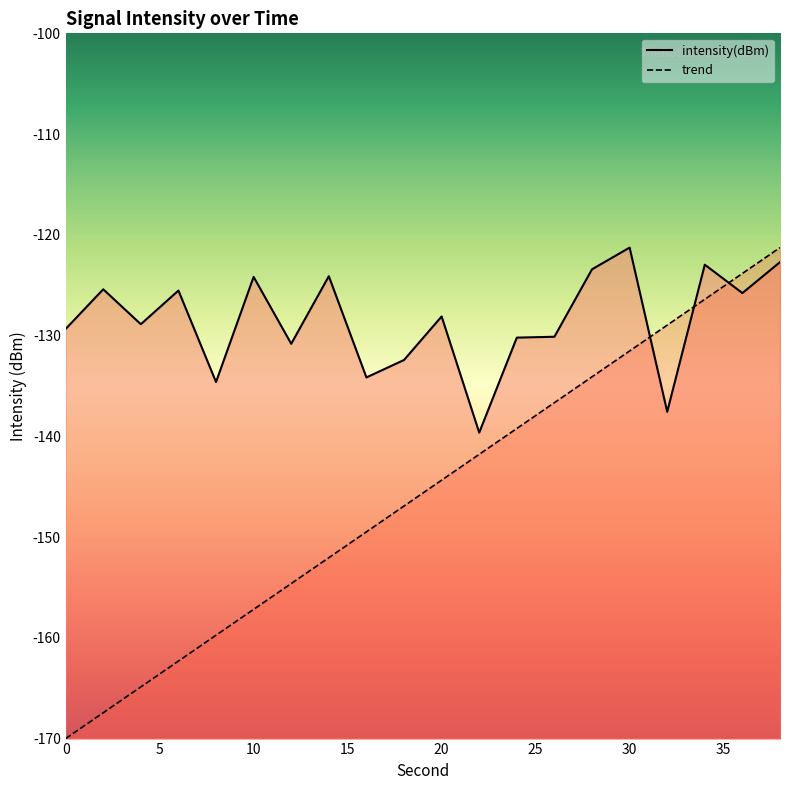

How many values exceed -128?

9